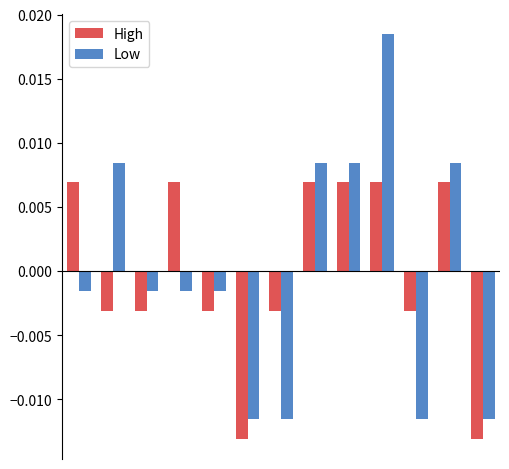

How many High values are between 0 and 1?

6